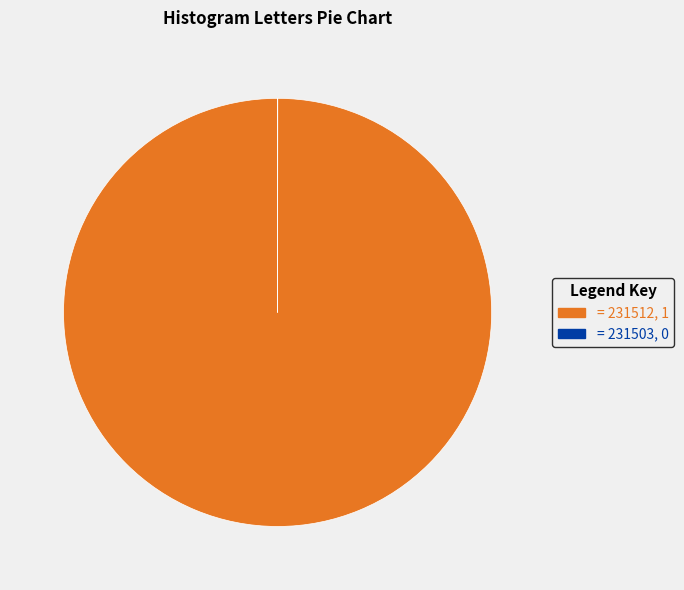

Does any single category account for the majority?

Yes